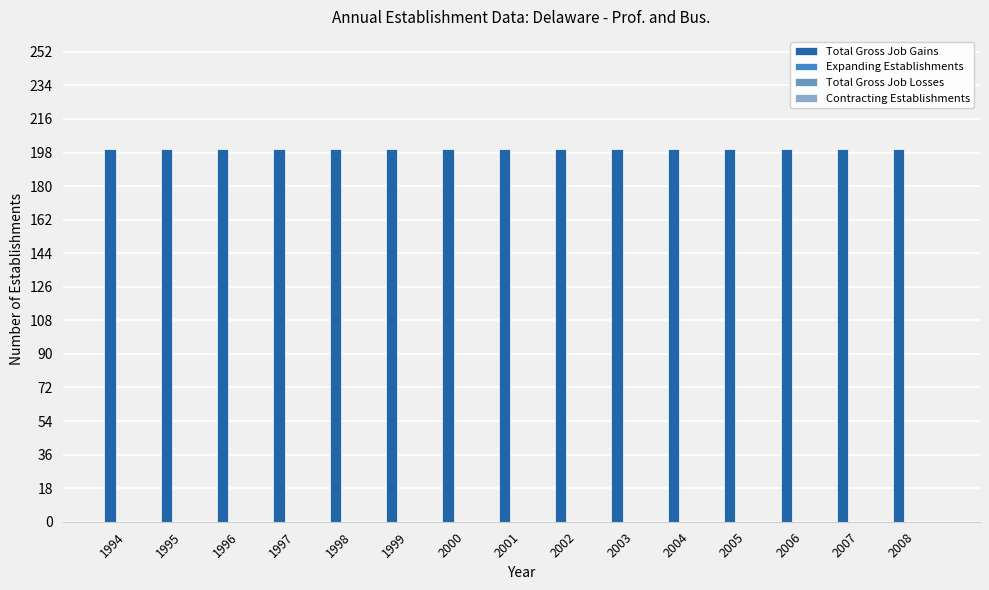

What is the greatest value displayed?

200